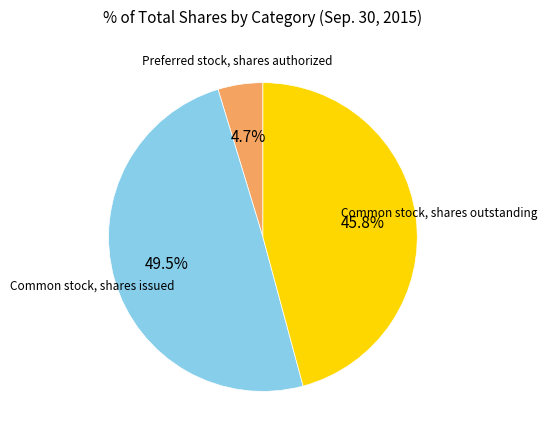

To the nearest percent, what is the average slice percentage?

33%